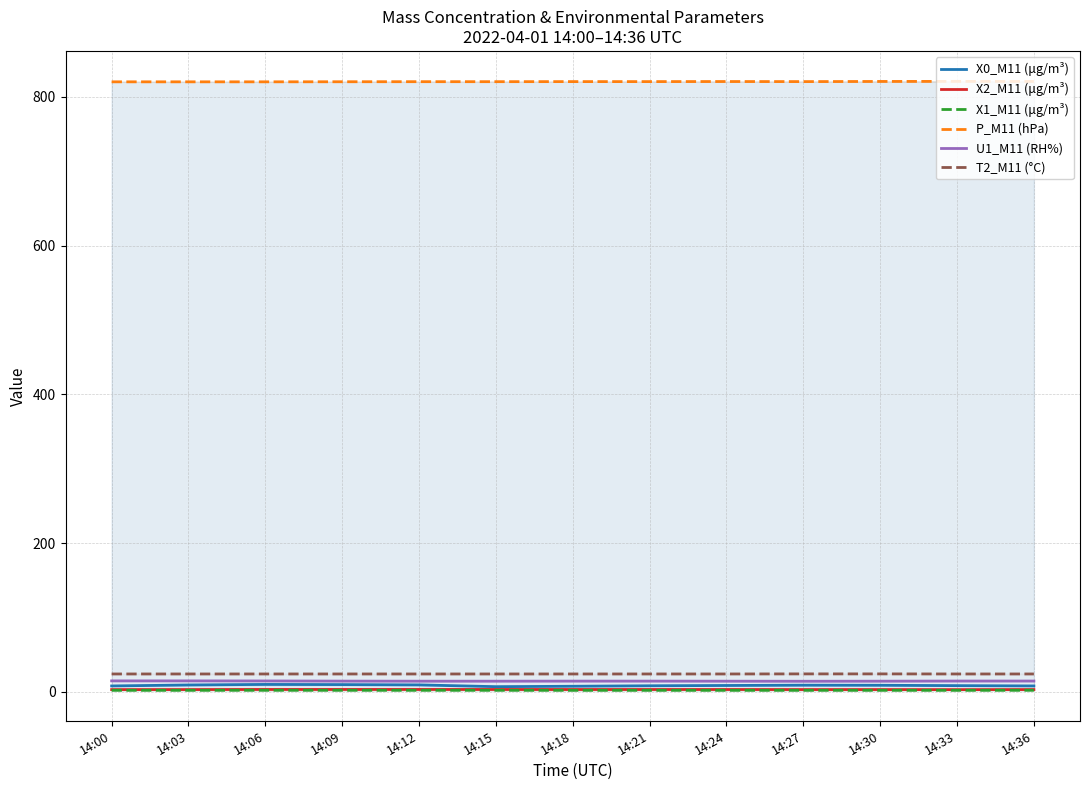

What is the difference between the maximum and second lowest values in the P_M11 (hPa) series?

0.6